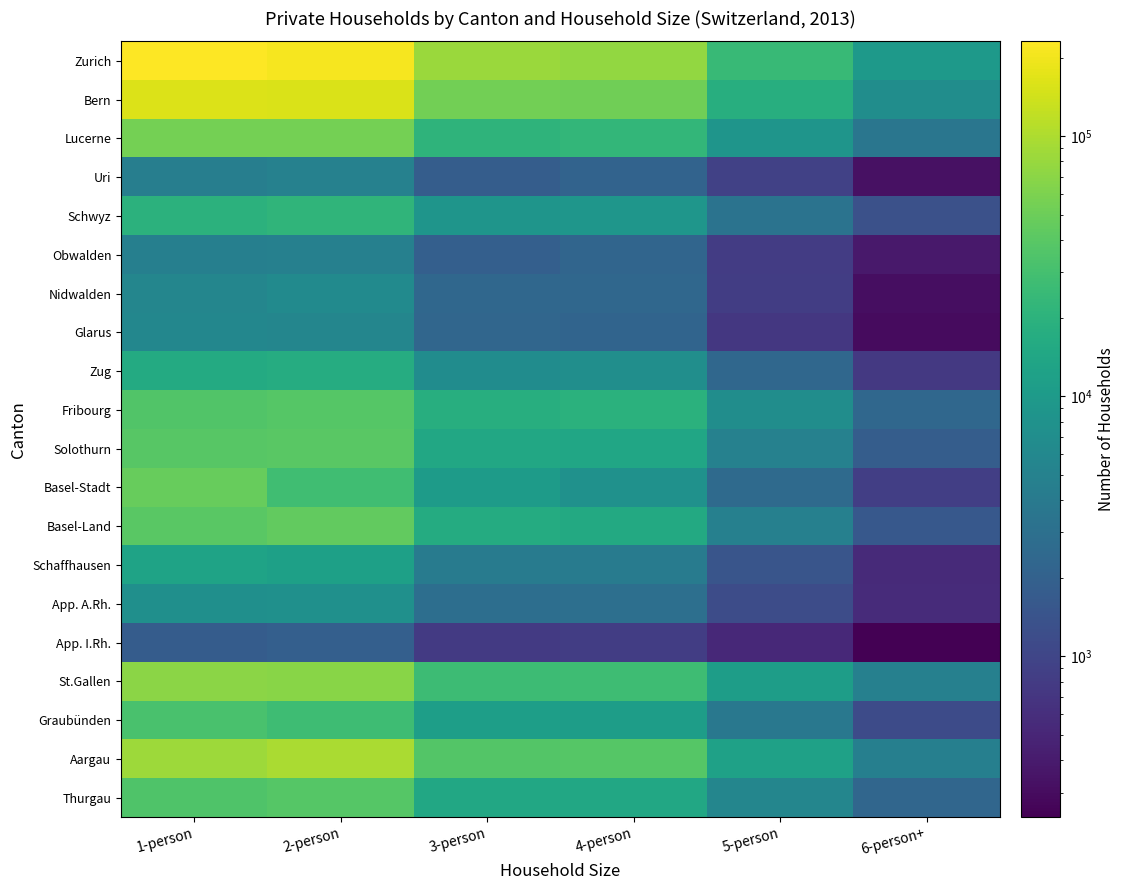

Between 3-person and 1-person, which is larger?

1-person